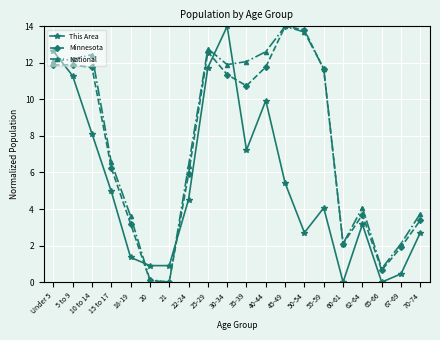

Is it true that National equals 11.6 at 15 to 17?

False